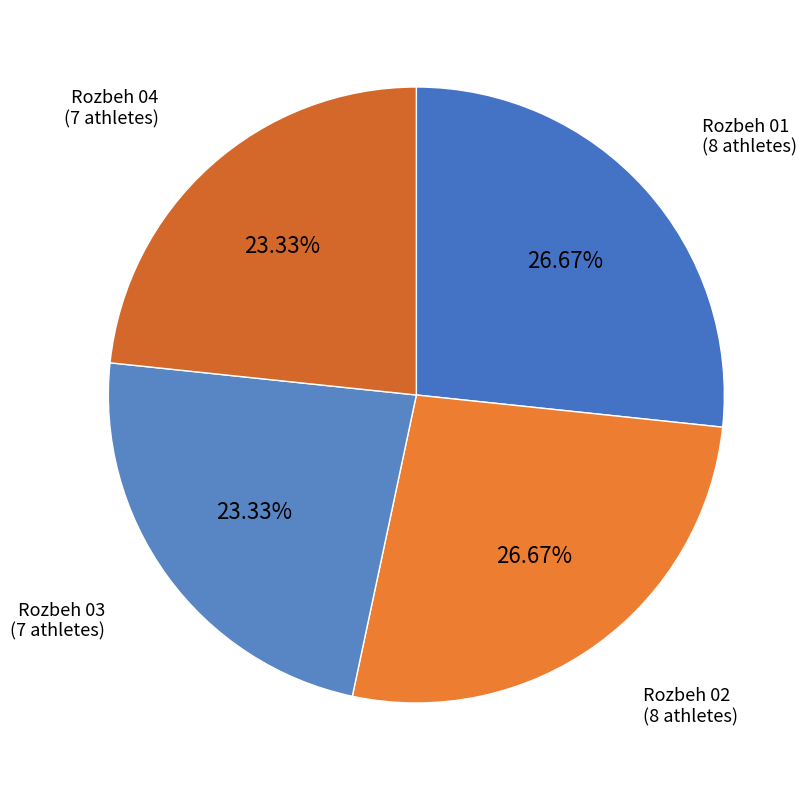

Is Rozbeh 02 the majority of the pie?

No